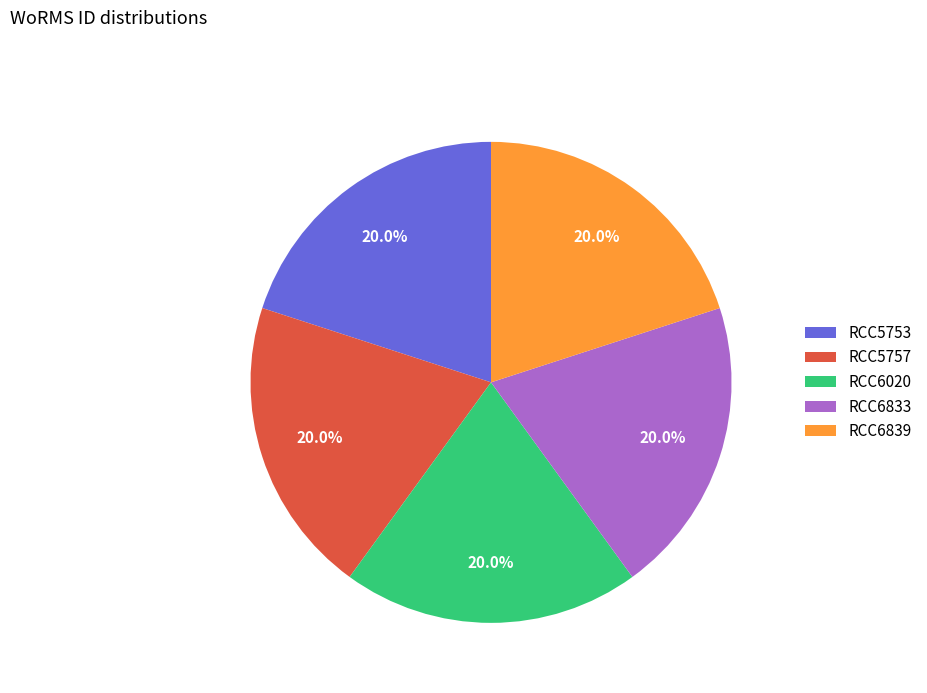

Approximately how many times larger is the value at RCC6020 compared to RCC5753?

1.0